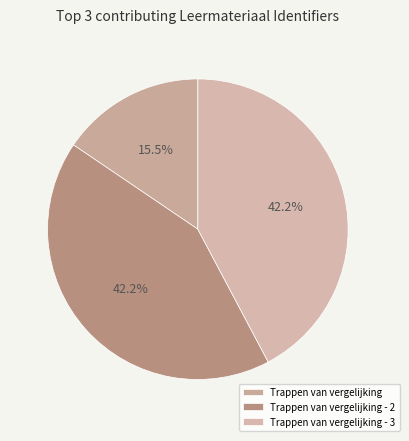

Approximately how many times larger is the value at Trappen van vergelijking - 3 compared to Trappen van vergelijking?

2.7